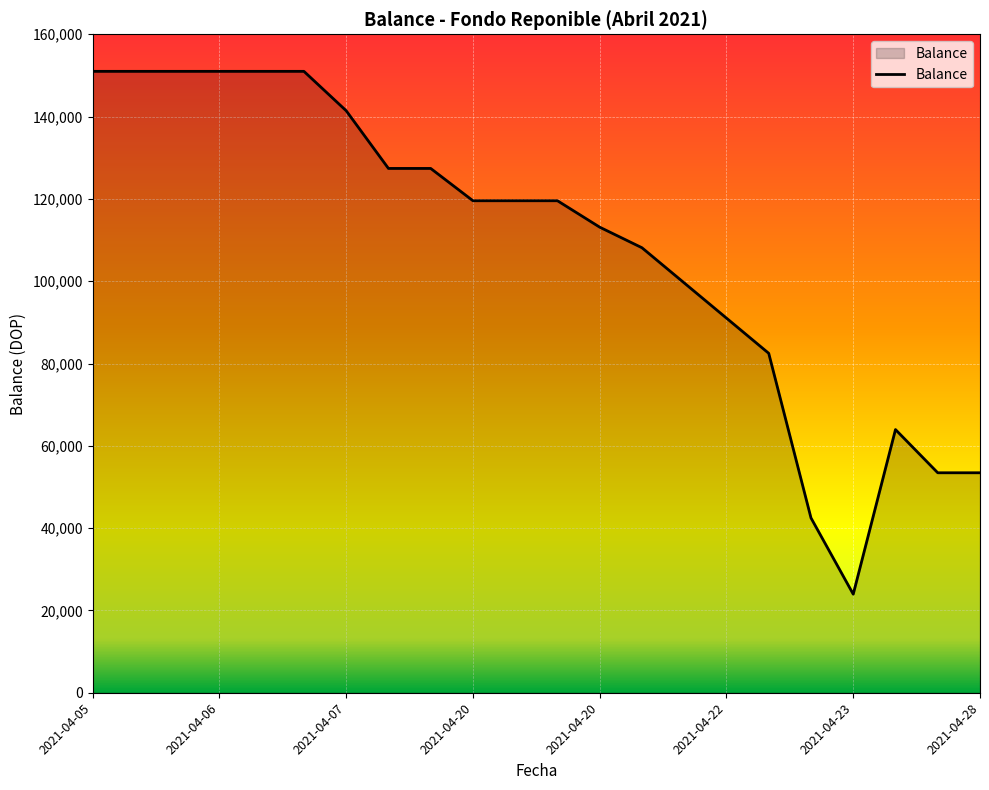

What is the greatest value displayed?

150995.6